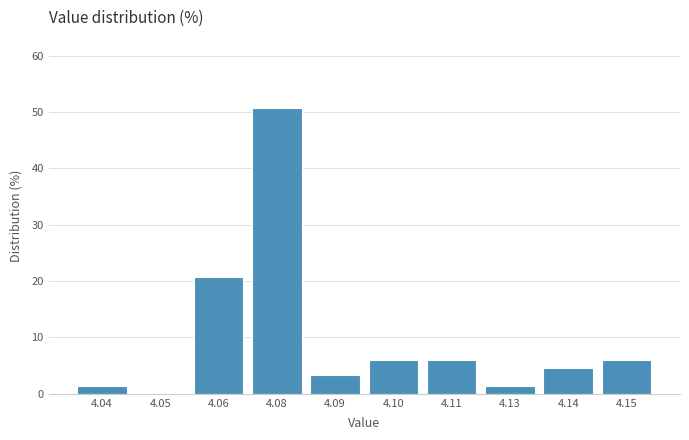

Reading left to right, extract all data points from this chart.

4.04=1.3	4.05=0.0	4.06=20.7	4.08=50.7	4.09=3.3	4.10=6.0	4.11=6.0	4.13=1.3	4.14=4.7	4.15=6.0